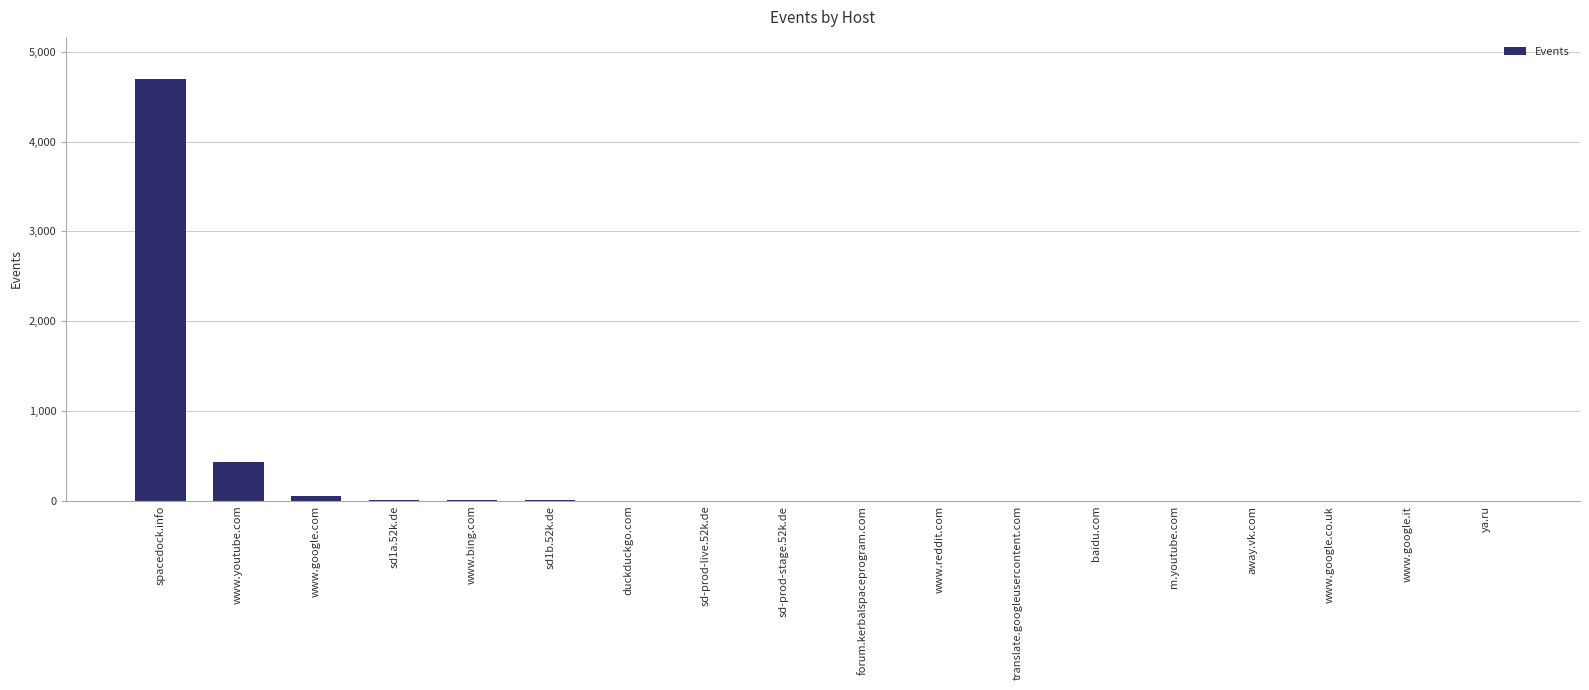

What is the approximate value at www.google.co.uk?

1